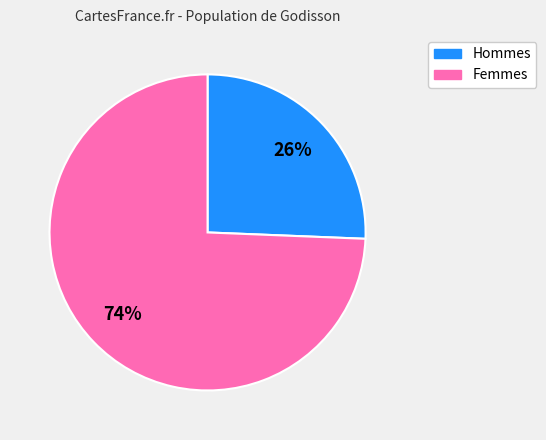

Count the number of slices in the pie.

2